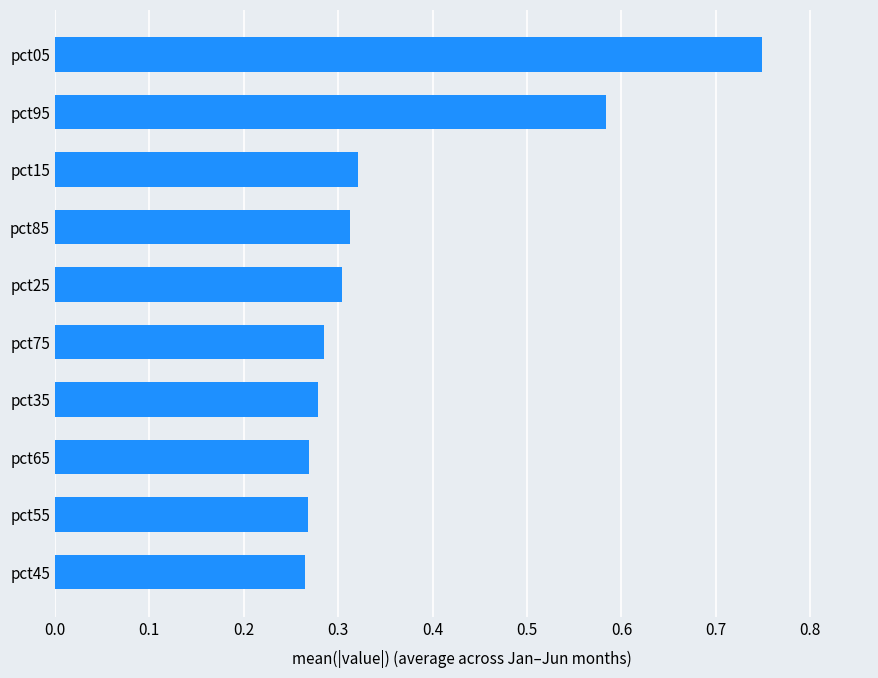

Which label corresponds to the largest value in the chart?

pct05